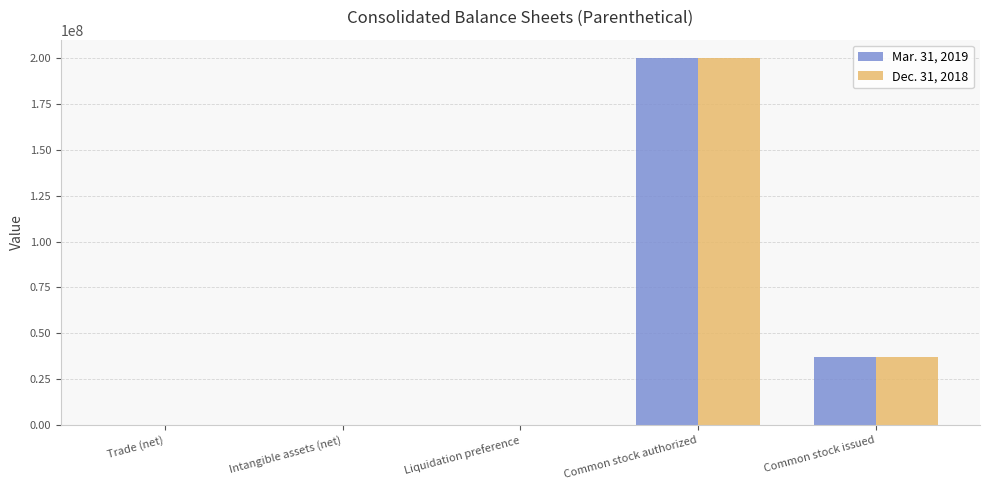

Is it true that Mar. 31, 2019 equals 82449422 at Common stock authorized?

False